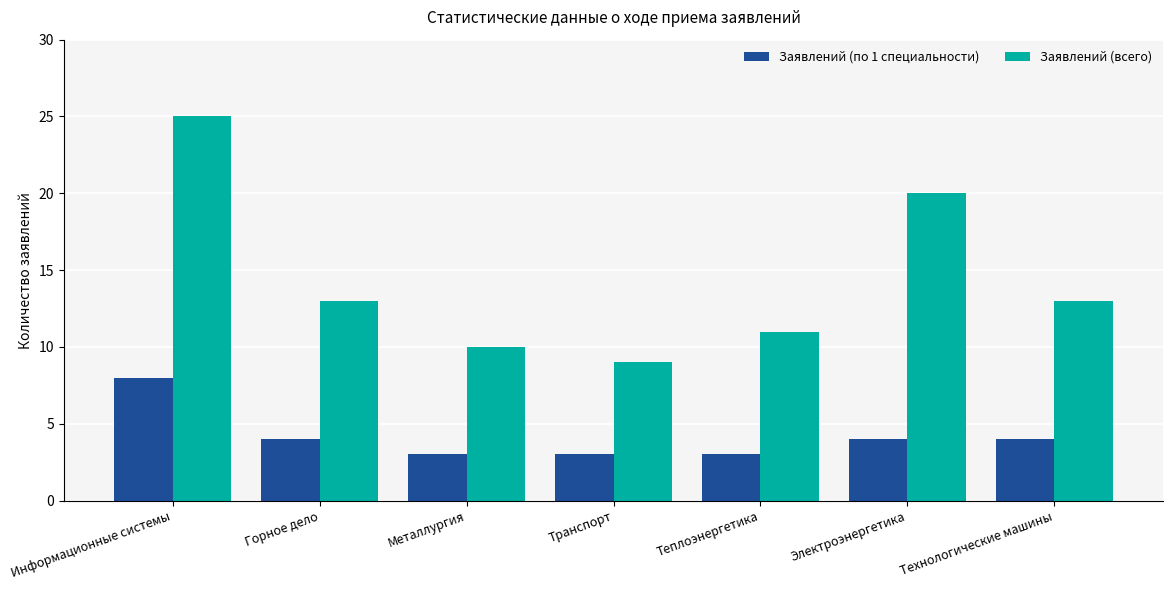

What are all the series names shown in the legend?

Заявлений (по 1 специальности), Заявлений (всего)